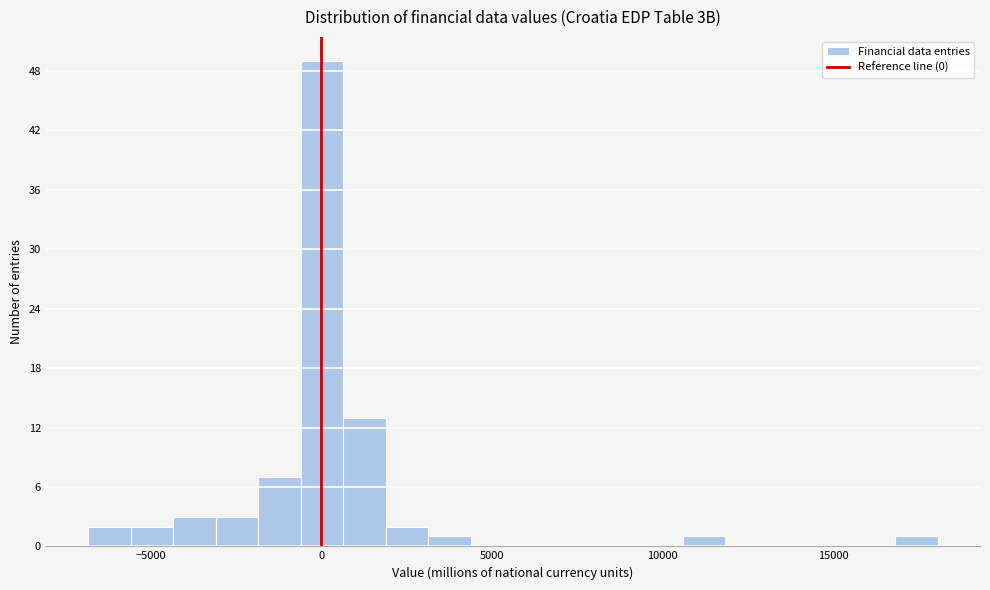

Around what value on the x-axis is the tallest bar? Give the approximate position of its centre, as read against the axis.

0